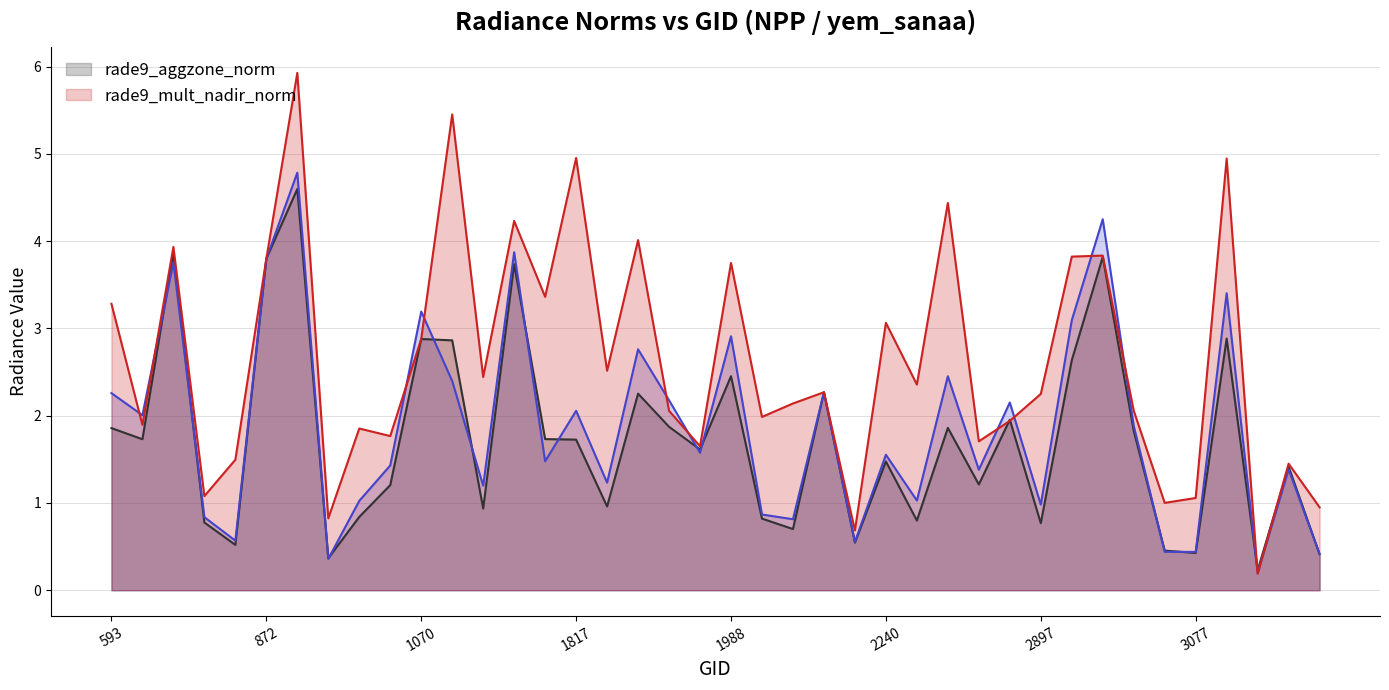

How many data points in dnbrad are less than 2?

16